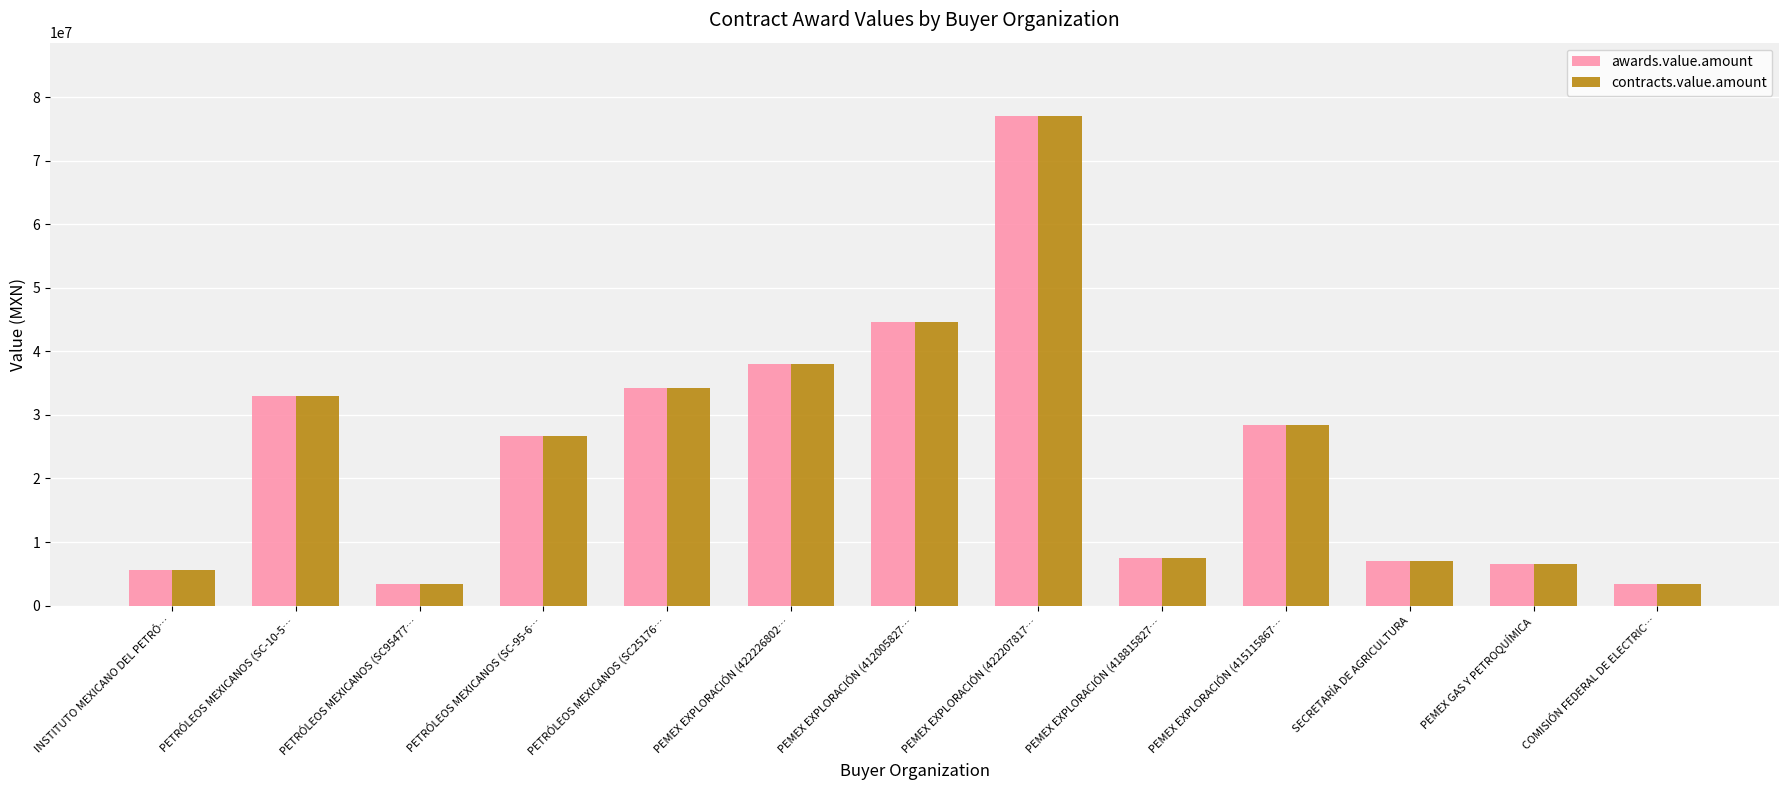

The awards.value.amount series shows 3400000.0 at COMISIÓN FEDERAL DE ELECTRIC…. True or false?

True